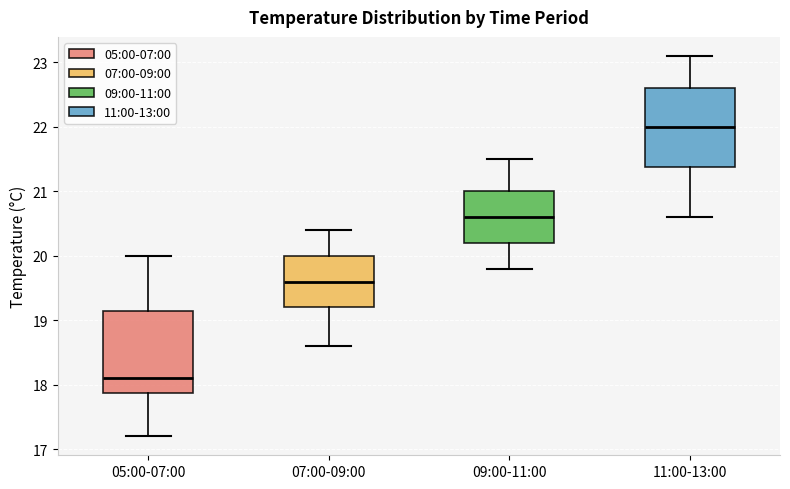

Which box has the lowest median line?

05:00-07:00